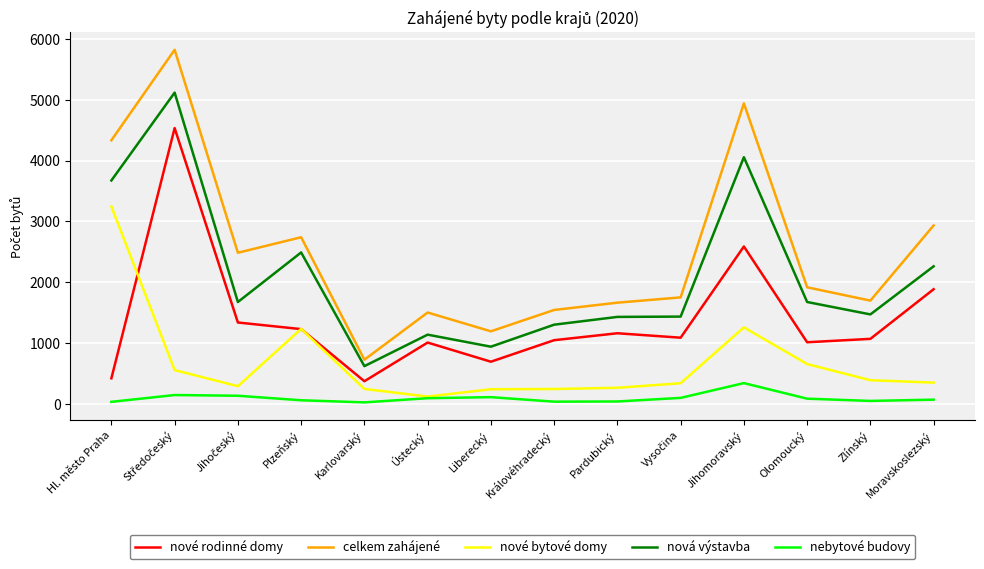

What position from the left is Ústecký?

6